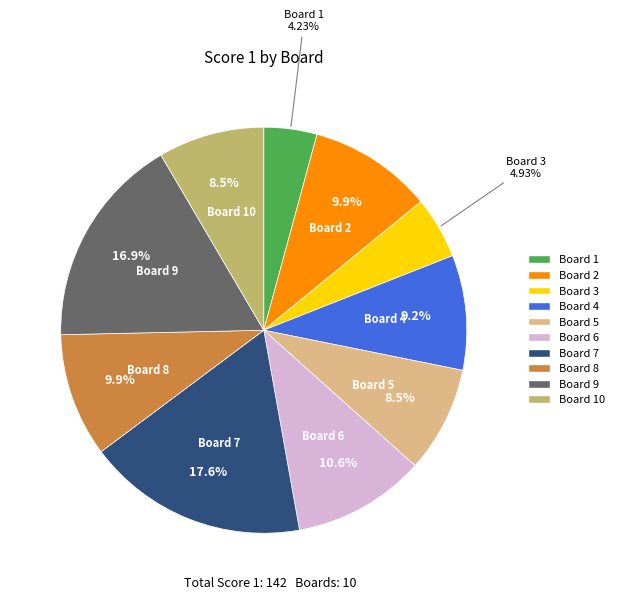

Approximately how many times larger is the value at Board 2 compared to Board 3?

2.0